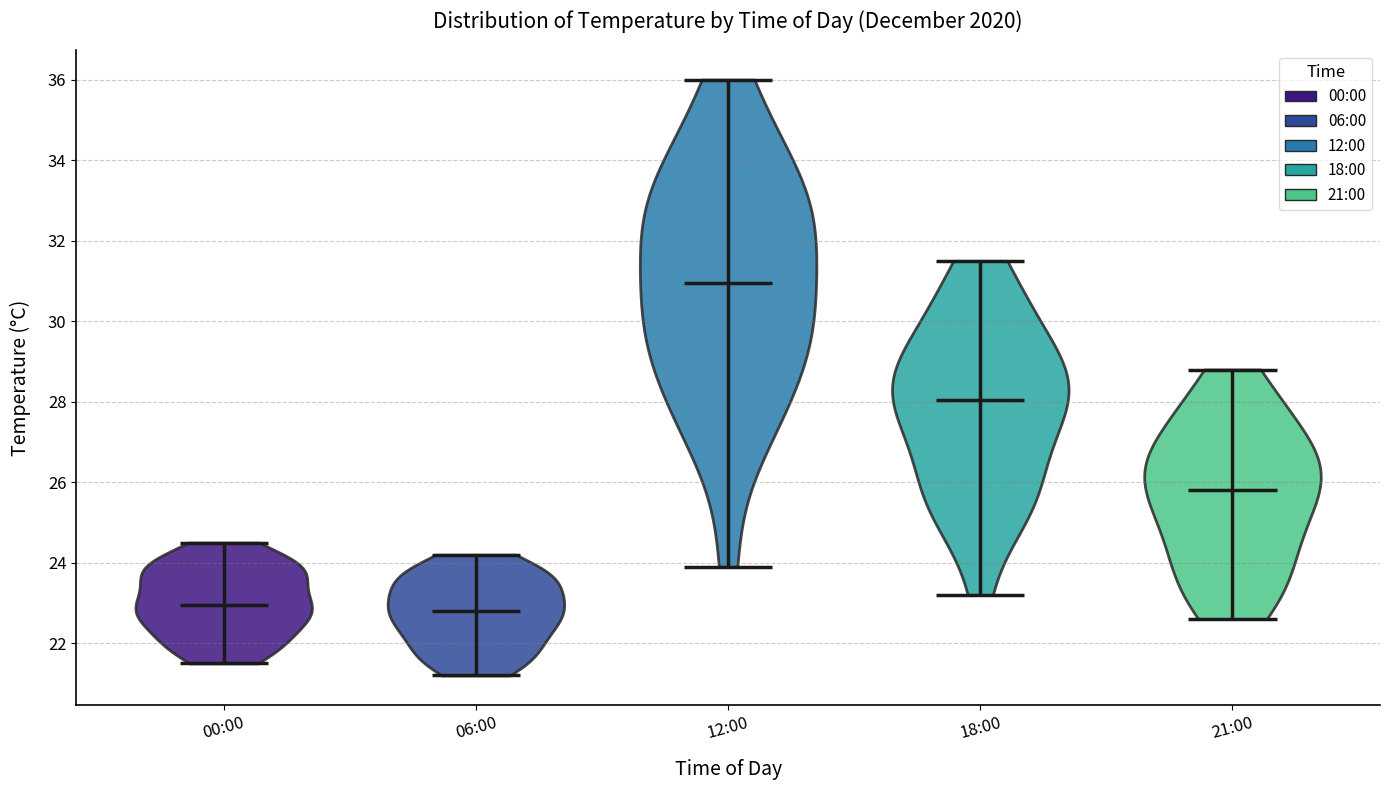

Reading left to right, read every violin against the y-axis: where its median line is, and the lowest and highest points it reaches. The values are not printed on the chart, so give them approximately, as read against the axis.

00:00: median line 23.0, lowest point 21.6, highest point 24.6
06:00: median line 22.8, lowest point 21.2, highest point 24.2
12:00: median line 31.0, lowest point 24.0, highest point 36.0
18:00: median line 28.0, lowest point 23.2, highest point 31.6
21:00: median line 25.8, lowest point 22.6, highest point 28.8